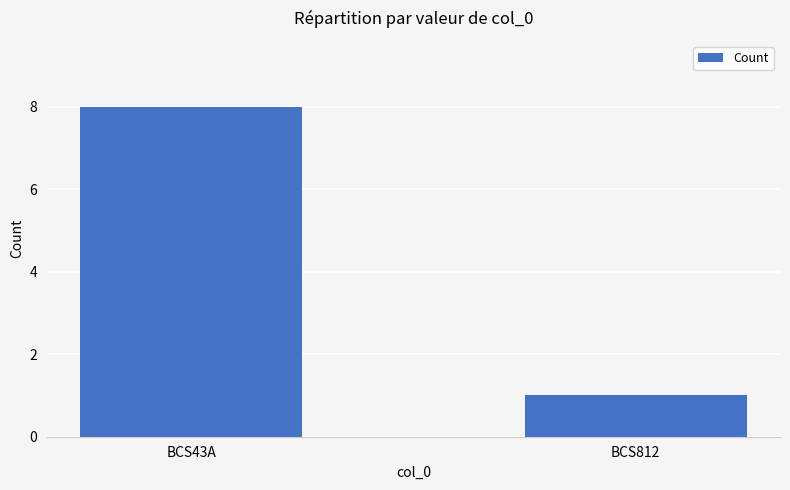

Approximately how many times larger is the value at BCS43A compared to BCS812?

8.0